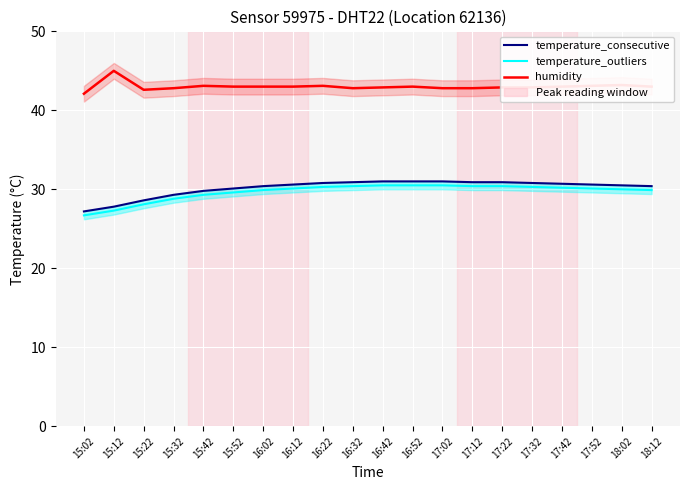

What is the value of the temperature_consecutive point at the 5th from the left?

29.8